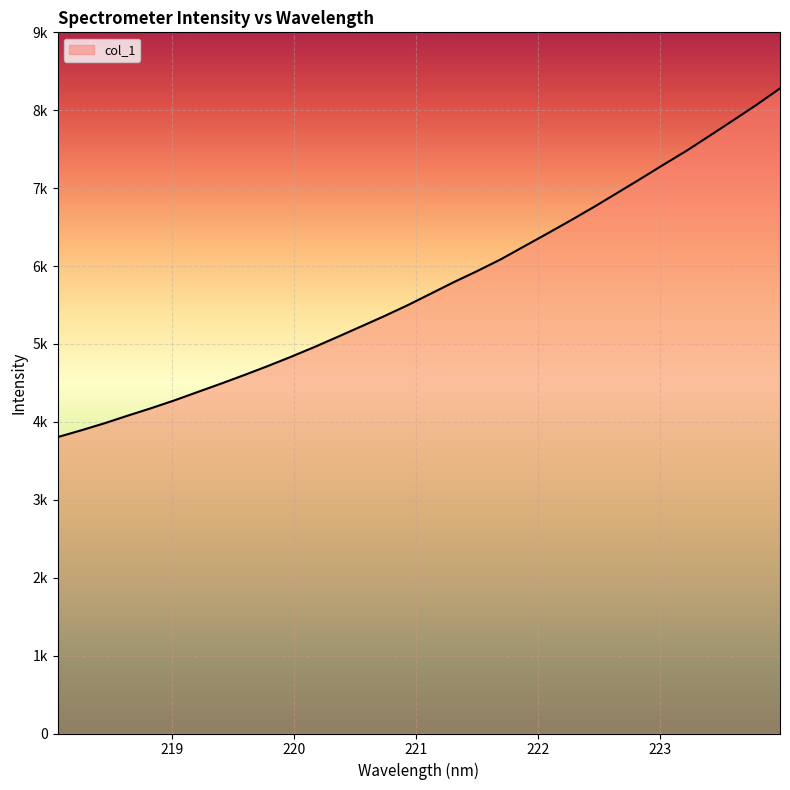

Does the chart have visible grid lines?

Yes